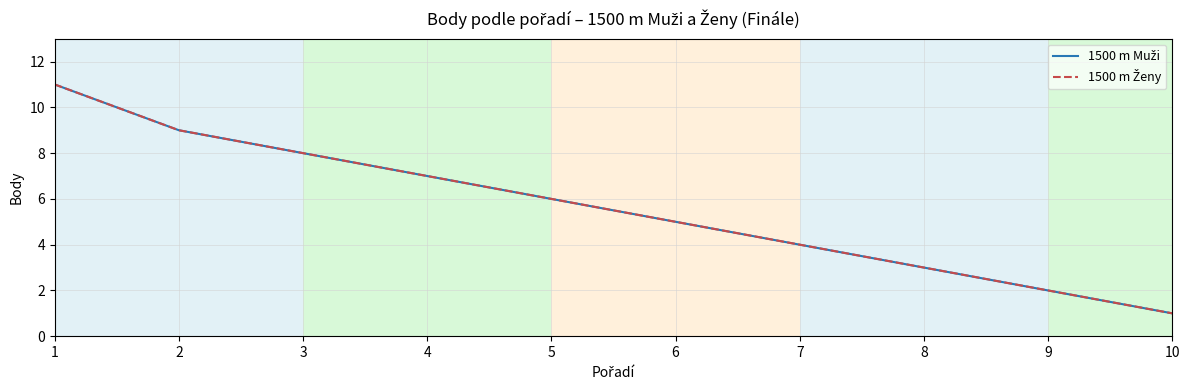

Is this an area chart (filled region under the line)?

No